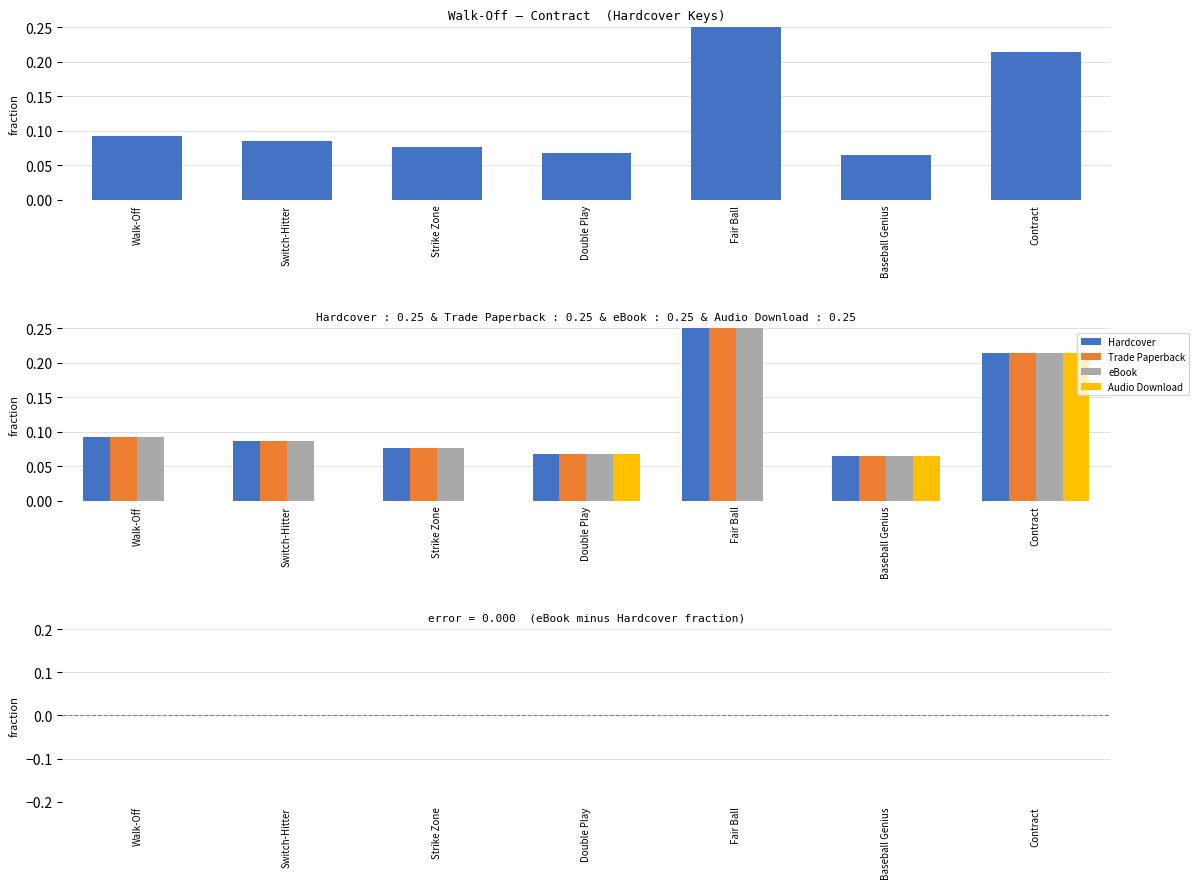

Rank the series by their maximum value, from highest to lowest.

Hardcover, Trade Paperback, eBook, Audio Download